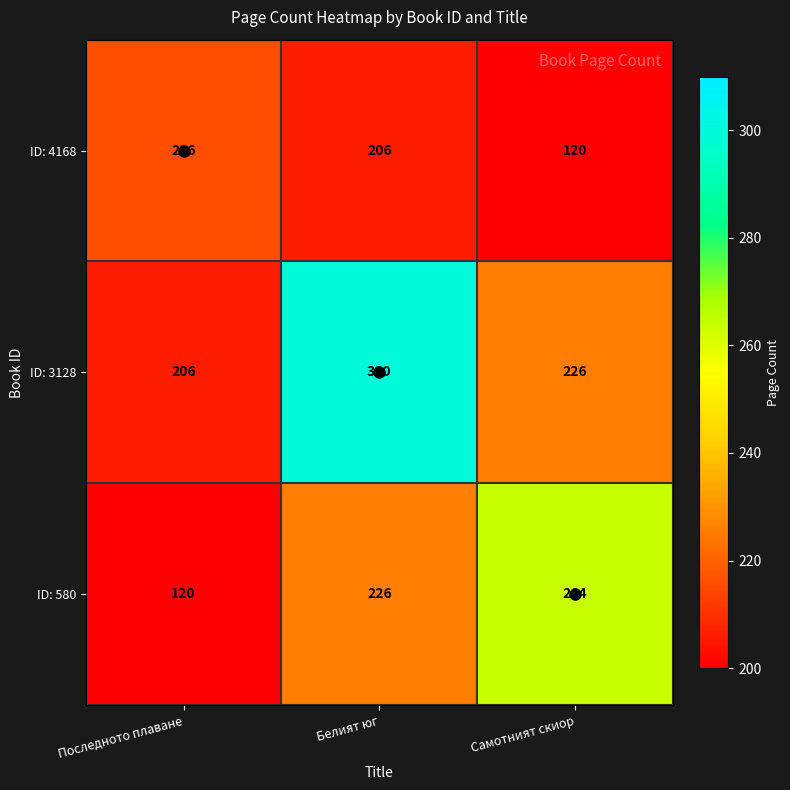

What is the difference between the maximum and minimum values in the ID: 4168 series?

96